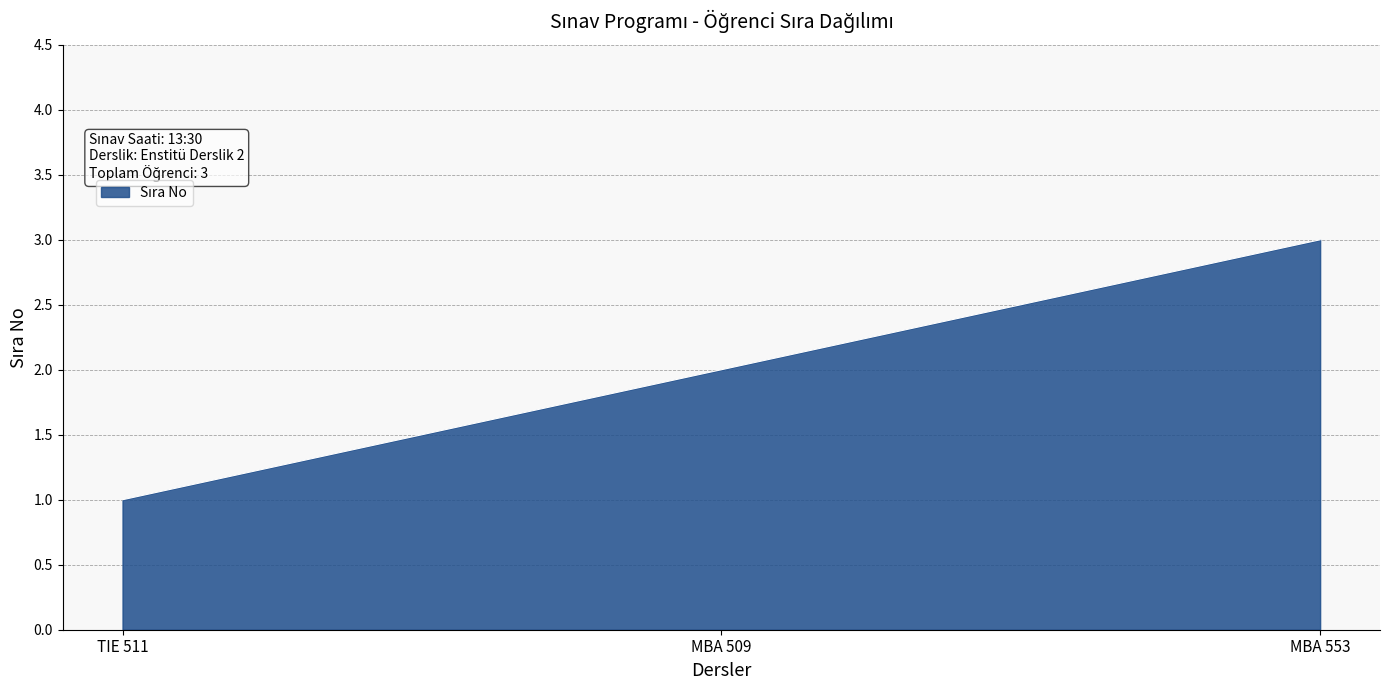

What is the approximate value at MBA 553?

3